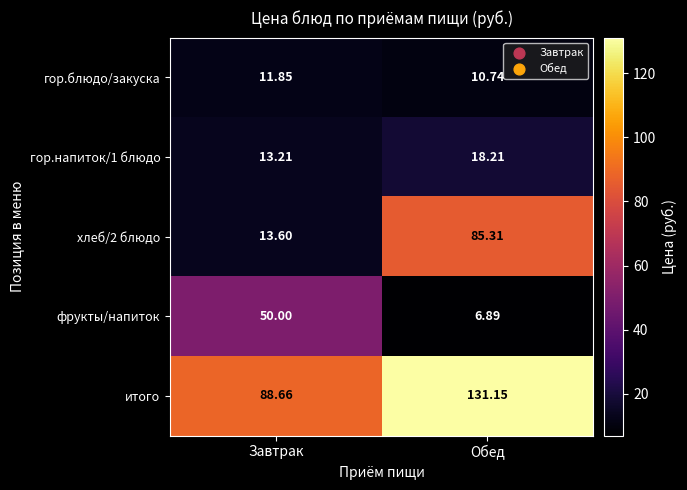

Rank the categories by гор.блюдо/закуска value from highest to lowest.

Завтрак, Обед